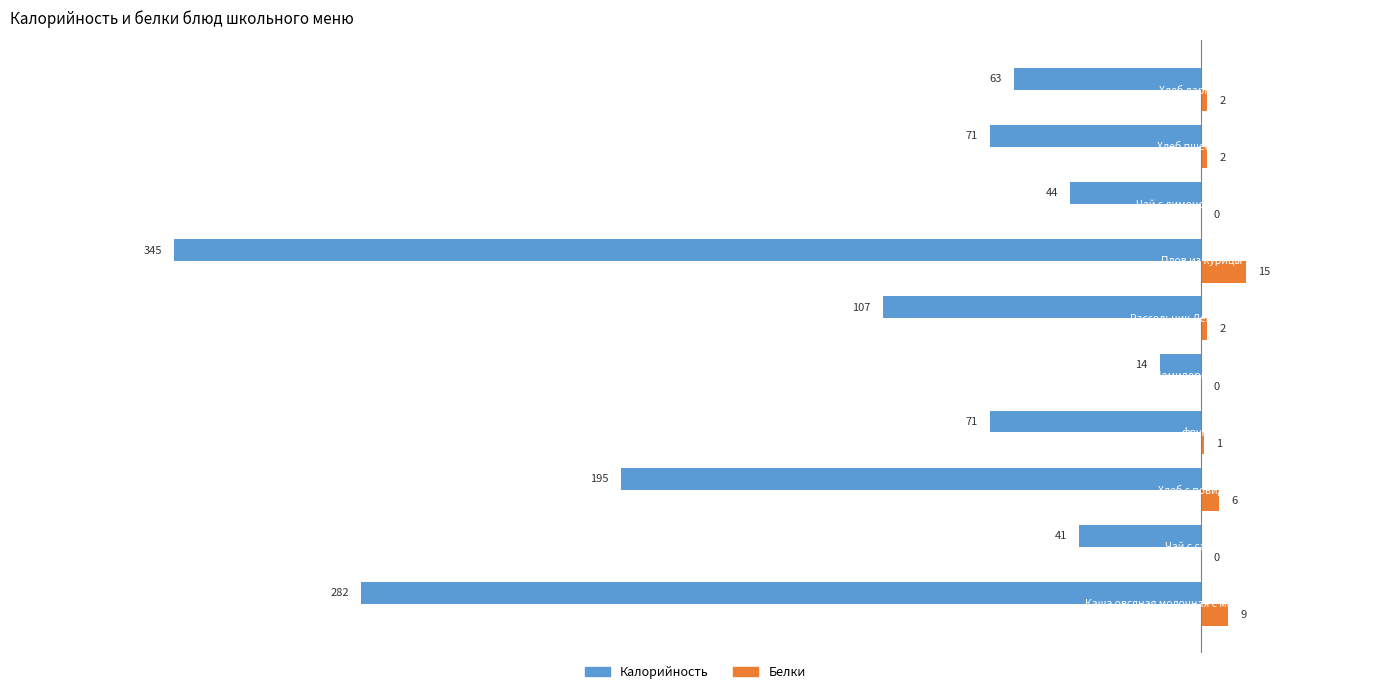

What is the highest value of the Белки series?

15